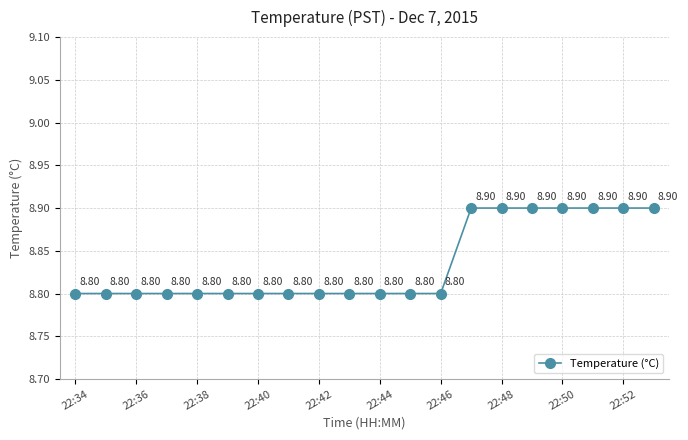

Approximately how many times larger is the value at 22:50 compared to 22:52?

1.0